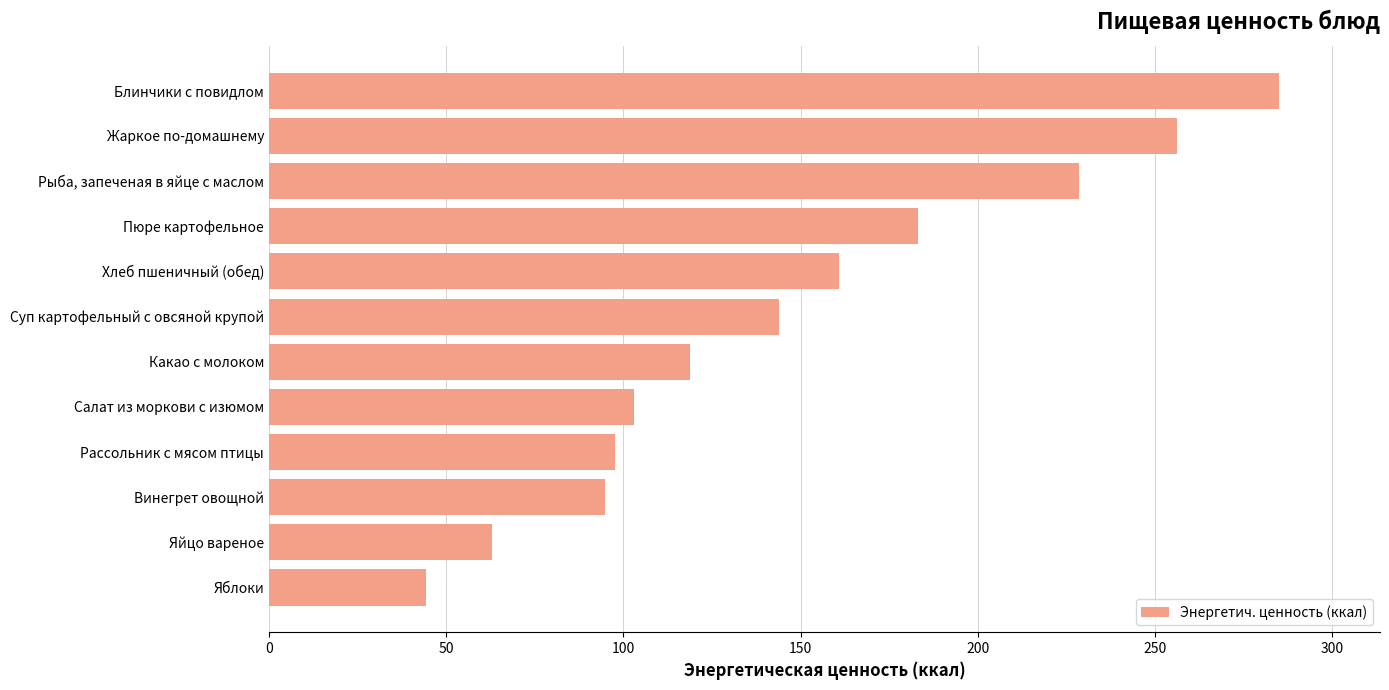

What is the change in value from Какао с молоком to Хлеб пшеничный (обед)?

+42.1